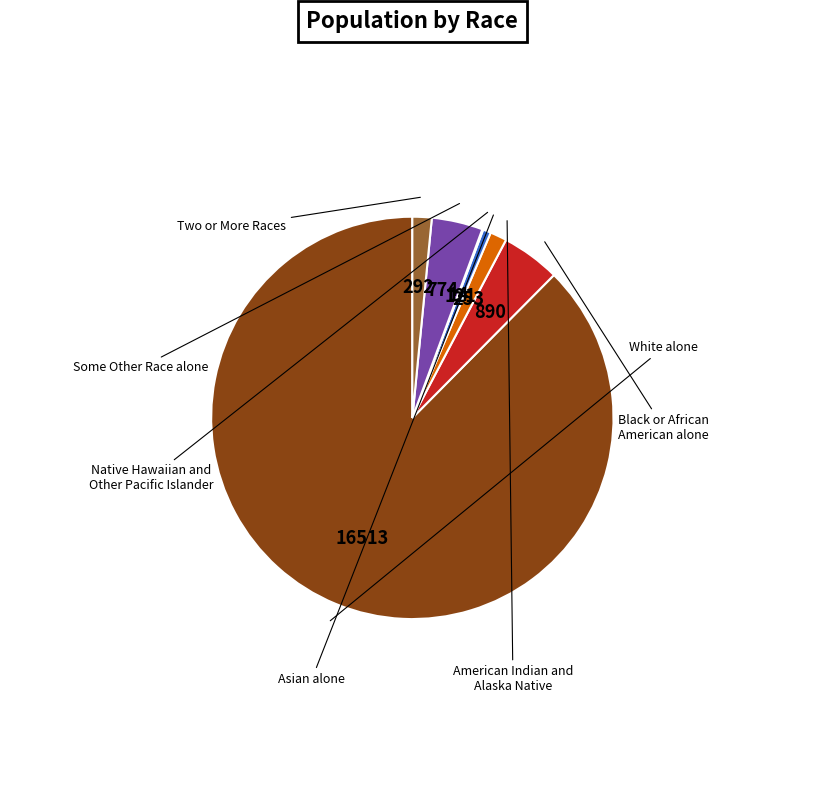

Is there any slice that represents more than half of the pie?

Yes